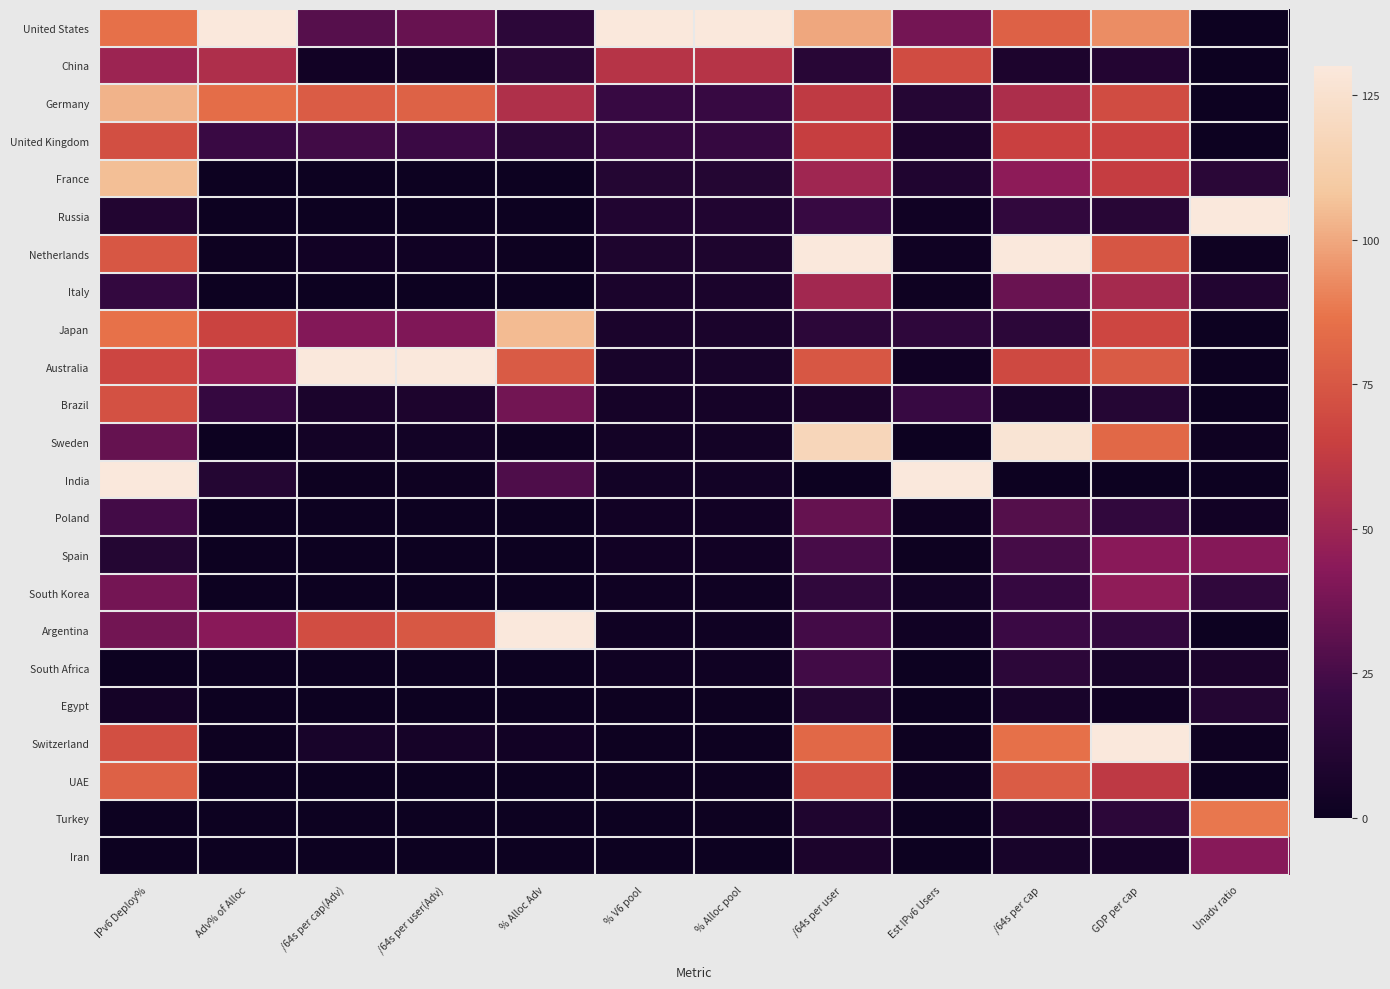

Reading left to right, extract all data points from this chart.

United States: IPv6 Deploy%=85.5	Adv% of Alloc=130.0	/64s per cap(Adv)=29.0	/64s per user(Adv)=33.6	% Alloc Adv=14.9	% V6 pool=130.0	% Alloc pool=130.0	/64s per user=99.6	Est IPv6 Users=37.4	/64s per cap=78.9	GDP per cap=92.9	Unadv ratio=0.1
China: IPv6 Deploy%=49.5	Adv% of Alloc=55.6	/64s per cap(Adv)=3.0	/64s per user(Adv)=4.6	% Alloc Adv=13.8	% V6 pool=58.5	% Alloc pool=58.4	/64s per user=12.8	Est IPv6 Users=70.5	/64s per cap=7.9	GDP per cap=11.0	Unadv ratio=0.2
Germany: IPv6 Deploy%=102.7	Adv% of Alloc=84.0	/64s per cap(Adv)=76.8	/64s per user(Adv)=79.6	% Alloc Adv=56.1	% V6 pool=19.8	% Alloc pool=19.8	/64s per user=61.9	Est IPv6 Users=12.0	/64s per cap=55.2	GDP per cap=70.4	Unadv ratio=0.0
United Kingdom: IPv6 Deploy%=71.4	Adv% of Alloc=21.0	/64s per cap(Adv)=23.6	/64s per user(Adv)=21.6	% Alloc Adv=14.6	% V6 pool=19.0	% Alloc pool=18.9	/64s per user=64.4	Est IPv6 Users=7.8	/64s per cap=65.3	GDP per cap=65.7	Unadv ratio=0.1
France: IPv6 Deploy%=106.0	Adv% of Alloc=0.2	/64s per cap(Adv)=0.2	/64s per user(Adv)=0.2	% Alloc Adv=0.2	% V6 pool=11.3	% Alloc pool=11.3	/64s per user=50.7	Est IPv6 Users=9.4	/64s per cap=44.3	GDP per cap=63.9	Unadv ratio=13.9
Russia: IPv6 Deploy%=10.2	Adv% of Alloc=0.0	/64s per cap(Adv)=0.0	/64s per user(Adv)=0.0	% Alloc Adv=0.0	% V6 pool=10.1	% Alloc pool=10.0	/64s per user=20.1	Est IPv6 Users=2.4	/64s per cap=17.6	GDP per cap=12.8	Unadv ratio=130.0
Netherlands: IPv6 Deploy%=75.0	Adv% of Alloc=0.6	/64s per cap(Adv)=2.6	/64s per user(Adv)=2.4	% Alloc Adv=0.8	% V6 pool=8.2	% Alloc pool=8.3	/64s per user=130.0	Est IPv6 Users=1.9	/64s per cap=130.0	GDP per cap=74.4	Unadv ratio=1.3
Italy: IPv6 Deploy%=18.7	Adv% of Alloc=0.2	/64s per cap(Adv)=0.2	/64s per user(Adv)=0.3	% Alloc Adv=0.3	% V6 pool=7.0	% Alloc pool=7.0	/64s per user=51.3	Est IPv6 Users=1.1	/64s per cap=34.0	GDP per cap=52.7	Unadv ratio=10.5
Japan: IPv6 Deploy%=85.8	Adv% of Alloc=66.5	/64s per cap(Adv)=41.2	/64s per user(Adv)=40.2	% Alloc Adv=104.8	% V6 pool=6.7	% Alloc pool=6.6	/64s per user=15.2	Est IPv6 Users=15.9	/64s per cap=15.2	GDP per cap=67.8	Unadv ratio=0.1
Australia: IPv6 Deploy%=67.4	Adv% of Alloc=45.4	/64s per cap(Adv)=130.0	/64s per user(Adv)=130.0	% Alloc Adv=76.4	% V6 pool=6.0	% Alloc pool=6.0	/64s per user=74.7	Est IPv6 Users=2.5	/64s per cap=68.9	GDP per cap=76.6	Unadv ratio=0.0
Brazil: IPv6 Deploy%=72.2	Adv% of Alloc=19.0	/64s per cap(Adv)=6.7	/64s per user(Adv)=7.7	% Alloc Adv=36.7	% V6 pool=4.9	% Alloc pool=4.8	/64s per user=7.4	Est IPv6 Users=20.2	/64s per cap=6.6	GDP per cap=11.7	Unadv ratio=0.1
Sweden: IPv6 Deploy%=33.1	Adv% of Alloc=0.5	/64s per cap(Adv)=3.7	/64s per user(Adv)=3.1	% Alloc Adv=1.2	% V6 pool=3.6	% Alloc pool=3.6	/64s per user=117.8	Est IPv6 Users=0.4	/64s per cap=127.1	GDP per cap=81.9	Unadv ratio=1.0
India: IPv6 Deploy%=130.0	Adv% of Alloc=11.3	/64s per cap(Adv)=0.6	/64s per user(Adv)=1.3	% Alloc Adv=27.3	% V6 pool=3.3	% Alloc pool=3.3	/64s per user=0.0	Est IPv6 Users=130.0	/64s per cap=0.0	GDP per cap=0.0	Unadv ratio=0.2
Poland: IPv6 Deploy%=24.1	Adv% of Alloc=0.2	/64s per cap(Adv)=0.3	/64s per user(Adv)=0.4	% Alloc Adv=0.5	% V6 pool=2.9	% Alloc pool=2.8	/64s per user=33.1	Est IPv6 Users=1.3	/64s per cap=28.9	GDP per cap=17.6	Unadv ratio=2.8
Spain: IPv6 Deploy%=11.5	Adv% of Alloc=0.0	/64s per cap(Adv)=0.0	/64s per user(Adv)=0.0	% Alloc Adv=0.1	% V6 pool=2.8	% Alloc pool=2.8	/64s per user=25.1	Est IPv6 Users=0.8	/64s per cap=24.4	GDP per cap=42.9	Unadv ratio=41.8
South Korea: IPv6 Deploy%=37.5	Adv% of Alloc=0.1	/64s per cap(Adv)=0.1	/64s per user(Adv)=0.1	% Alloc Adv=0.3	% V6 pool=2.0	% Alloc pool=2.0	/64s per user=17.3	Est IPv6 Users=3.2	/64s per cap=19.0	GDP per cap=45.0	Unadv ratio=17.1
Argentina: IPv6 Deploy%=36.9	Adv% of Alloc=42.7	/64s per cap(Adv)=70.8	/64s per user(Adv)=75.3	% Alloc Adv=130.0	% V6 pool=2.0	% Alloc pool=2.0	/64s per user=24.0	Est IPv6 Users=2.3	/64s per cap=21.4	GDP per cap=18.0	Unadv ratio=0.0
South Africa: IPv6 Deploy%=0.4	Adv% of Alloc=0.0	/64s per cap(Adv)=0.1	/64s per user(Adv)=0.1	% Alloc Adv=0.1	% V6 pool=1.7	% Alloc pool=1.7	/64s per user=23.8	Est IPv6 Users=0.0	/64s per cap=15.1	GDP per cap=5.8	Unadv ratio=7.5
Egypt: IPv6 Deploy%=4.2	Adv% of Alloc=0.0	/64s per cap(Adv)=0.0	/64s per user(Adv)=0.0	% Alloc Adv=0.1	% V6 pool=0.9	% Alloc pool=0.9	/64s per user=11.4	Est IPv6 Users=0.5	/64s per cap=6.2	GDP per cap=2.4	Unadv ratio=11.2
Switzerland: IPv6 Deploy%=71.3	Adv% of Alloc=0.6	/64s per cap(Adv)=5.6	/64s per user(Adv)=5.0	% Alloc Adv=2.7	% V6 pool=0.7	% Alloc pool=0.7	/64s per user=82.0	Est IPv6 Users=0.8	/64s per cap=85.7	GDP per cap=130.0	Unadv ratio=1.1
UAE: IPv6 Deploy%=79.2	Adv% of Alloc=0.0	/64s per cap(Adv)=0.0	/64s per user(Adv)=0.0	% Alloc Adv=0.0	% V6 pool=0.6	% Alloc pool=0.6	/64s per user=73.3	Est IPv6 Users=1.1	/64s per cap=76.8	GDP per cap=61.2	Unadv ratio=0.0
Turkey: IPv6 Deploy%=0.2	Adv% of Alloc=0.0	/64s per cap(Adv)=0.0	/64s per user(Adv)=0.0	% Alloc Adv=0.0	% V6 pool=0.5	% Alloc pool=0.5	/64s per user=8.9	Est IPv6 Users=0.2	/64s per cap=7.5	GDP per cap=14.8	Unadv ratio=87.5
Iran: IPv6 Deploy%=0.0	Adv% of Alloc=0.0	/64s per cap(Adv)=0.0	/64s per user(Adv)=0.0	% Alloc Adv=0.0	% V6 pool=0.0	% Alloc pool=0.0	/64s per user=7.2	Est IPv6 Users=0.1	/64s per cap=6.0	GDP per cap=5.4	Unadv ratio=42.5